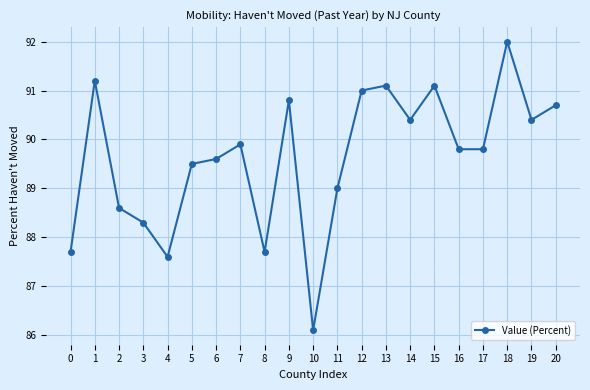

True or false: there are more than 0 points higher than both neighbors.

True